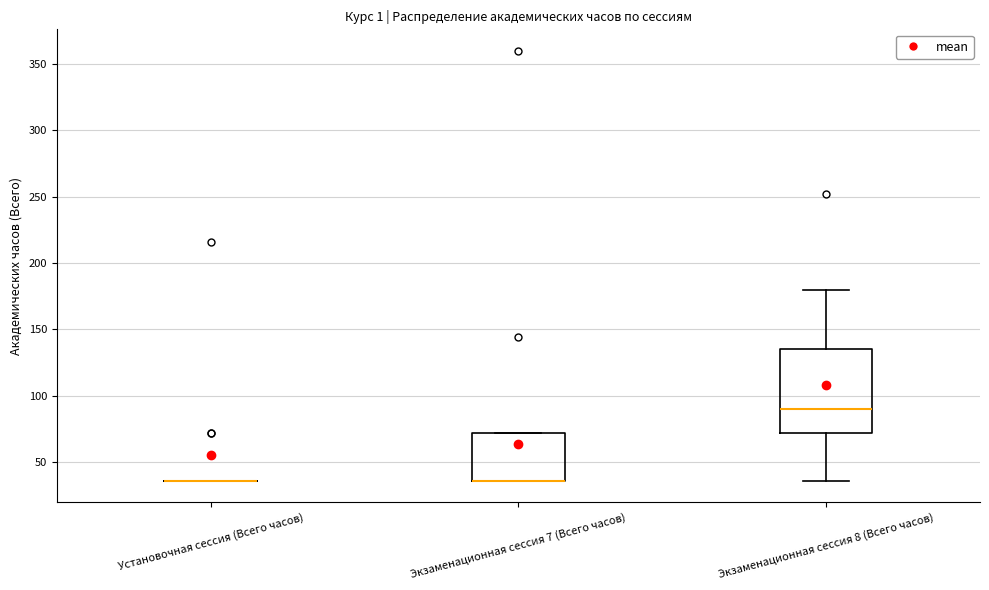

Reading left to right, read every box against the y-axis: the position of its median line, the range the box covers, and the ends of its whiskers. The values are not printed on the chart, so give them approximately, as read against the axis.

Установочная сессия (Всего часов): box collapsed to a line at 35, whiskers 35 to 35
Экзаменационная сессия 7 (Всего часов): median 35 (drawn on the box's lower edge), box 35 to 70, whiskers 35 to 70
Экзаменационная сессия 8 (Всего часов): median 90, box 70 to 135, whiskers 35 to 180